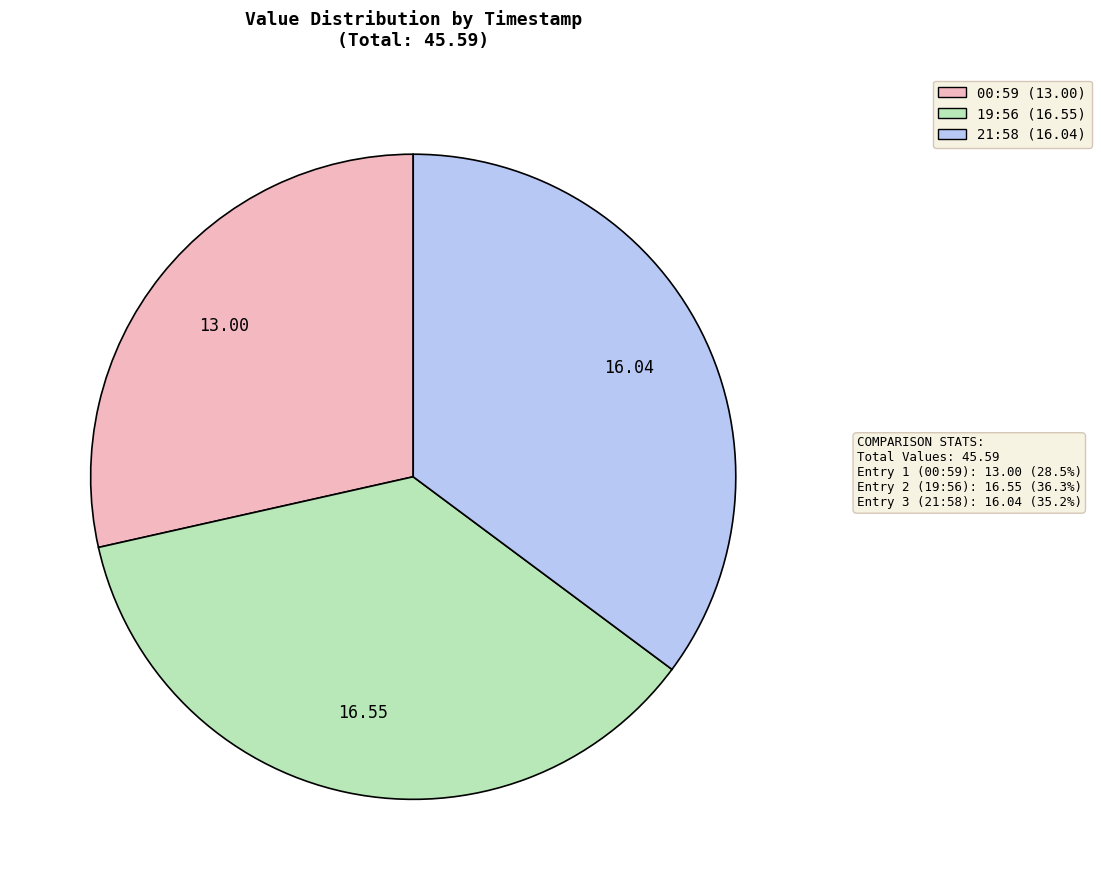

How many slices are in this pie chart?

3